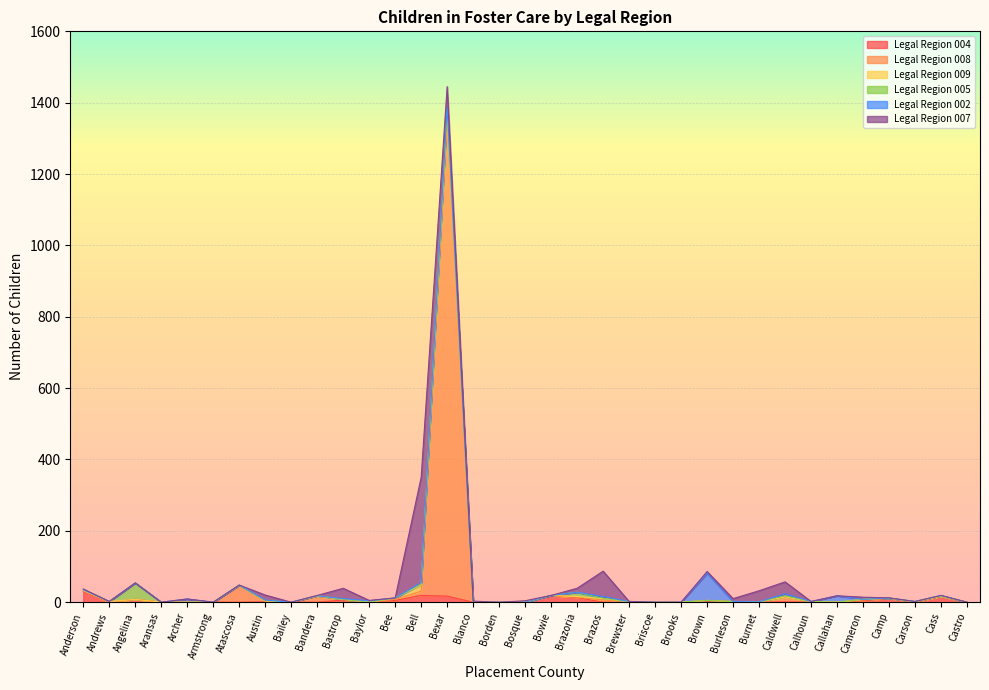

At which category is the sum across all series the highest?

Bexar